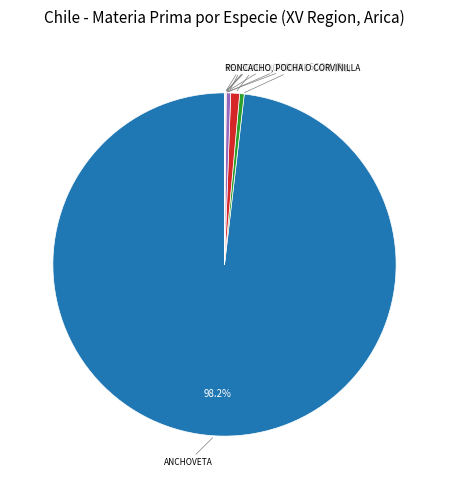

Is there any slice that represents more than half of the pie?

Yes